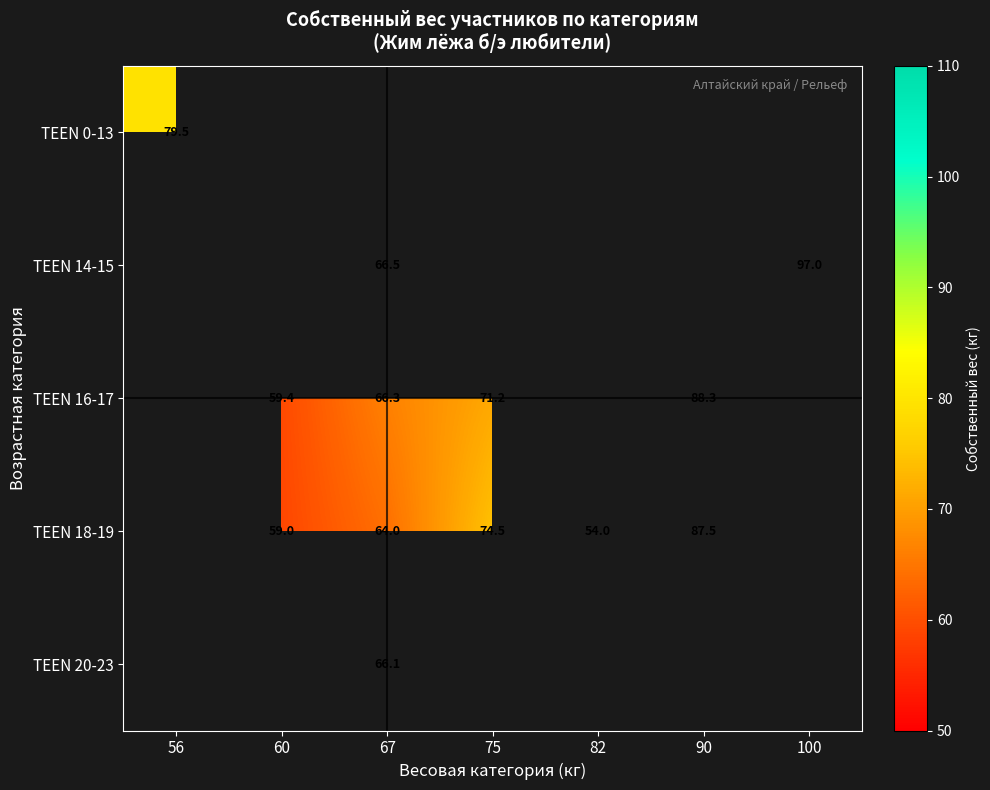

What is the difference between the TEEN 18-19 values at 75 and 82?

20.5